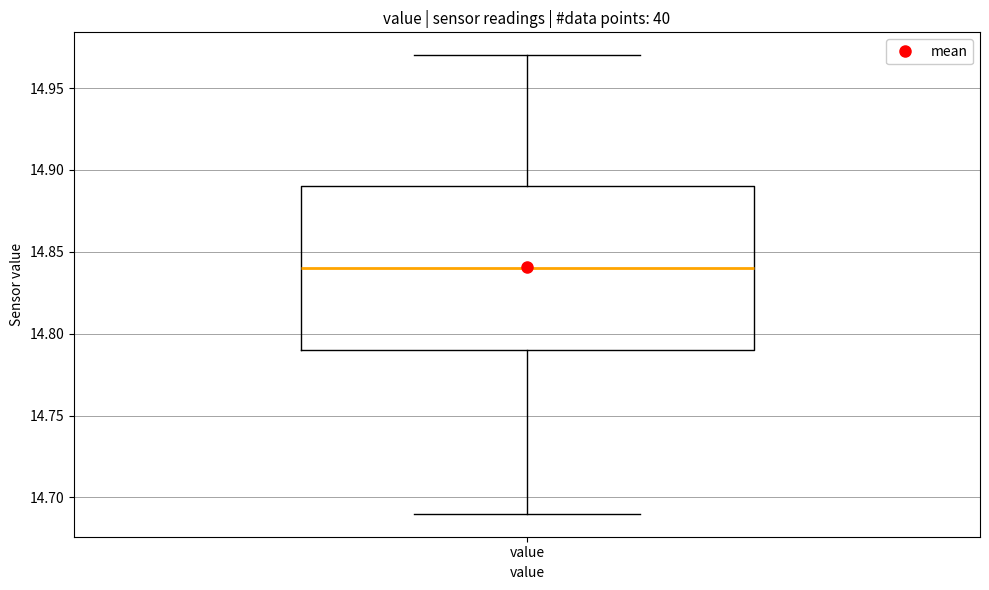

Read this box plot against the y-axis: the position of the median line, the range covered by the box, and the ends of both whiskers. The values are not printed on the chart, so give them approximately, as read against the axis.

median 14.84, box 14.79 to 14.89, whiskers 14.69 to 14.97